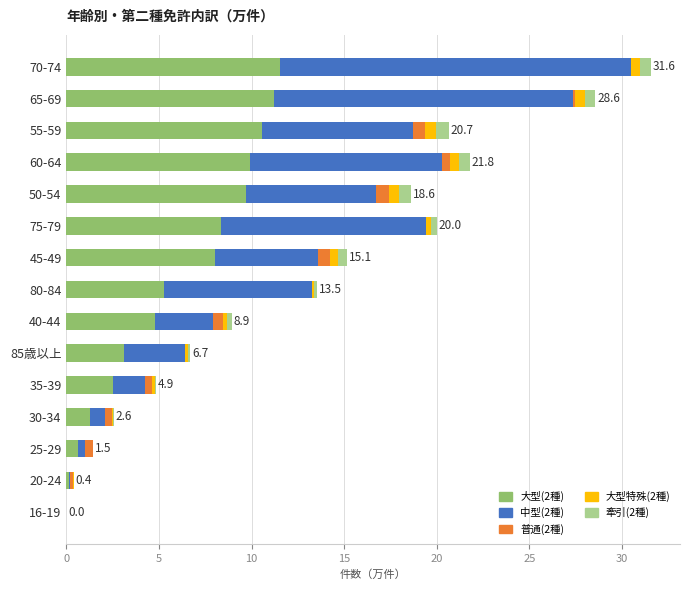

True or false: 大型(2種) has a value of 0.2 at 20-24.

True